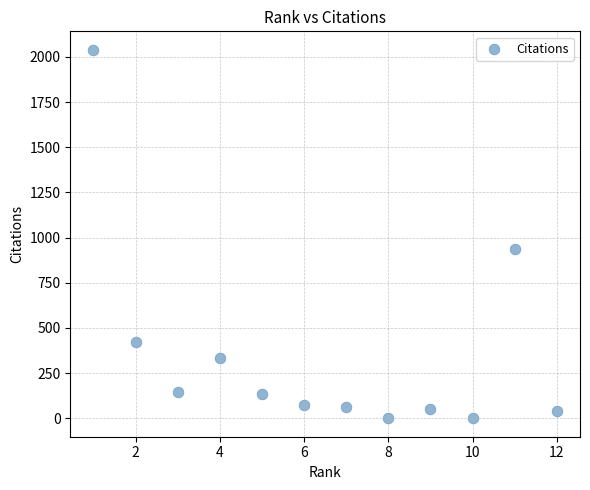

What Y value in the scatter plot is closest to 1020?

939